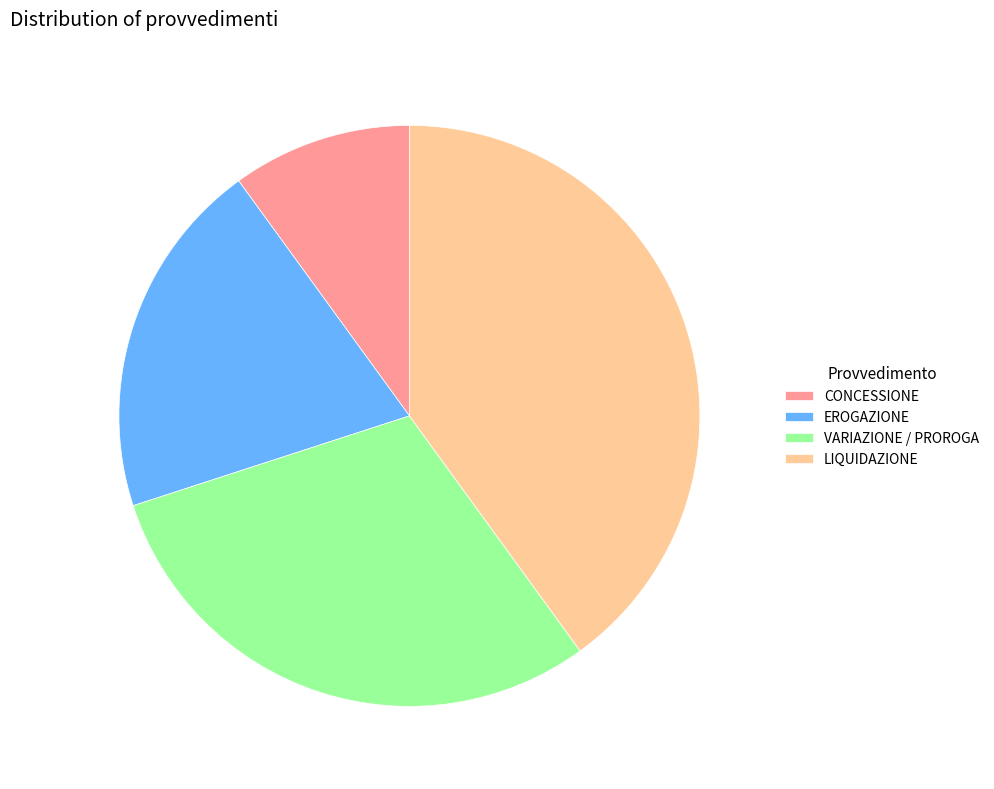

Which has a higher value, LIQUIDAZIONE or EROGAZIONE?

LIQUIDAZIONE